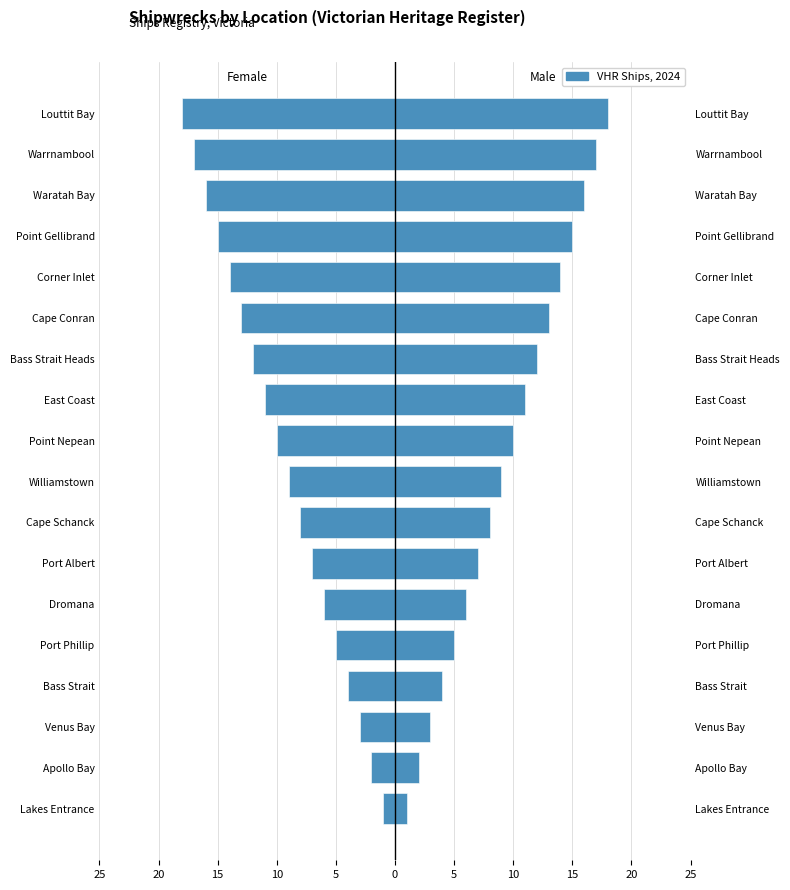

What is the sum of all Right (Male) values?

171